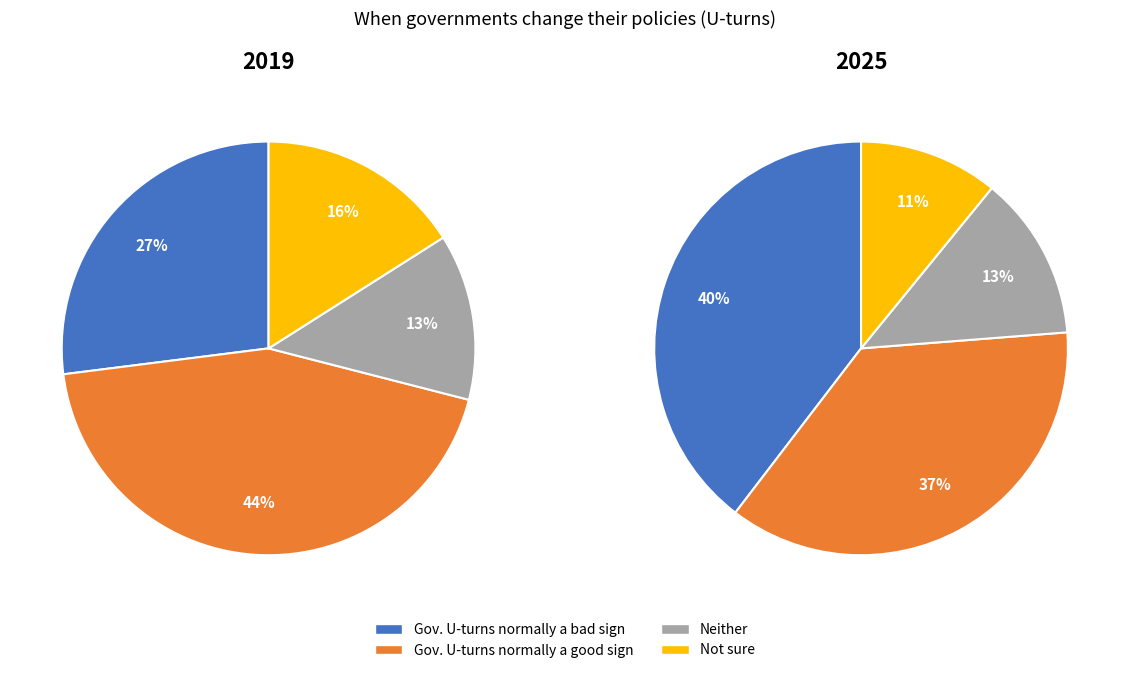

What portion of the pie excludes Government U-turns are
normally a bad sign?

73.0%